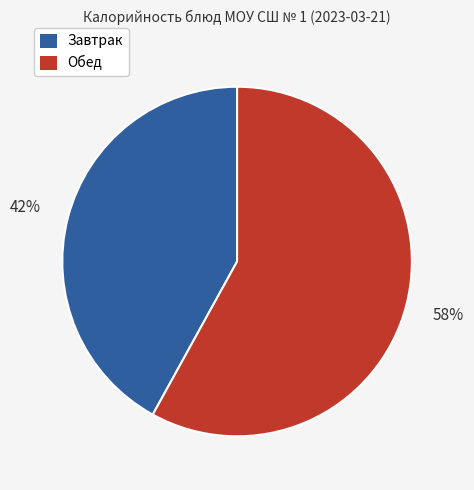

How many segments does this pie chart have?

2